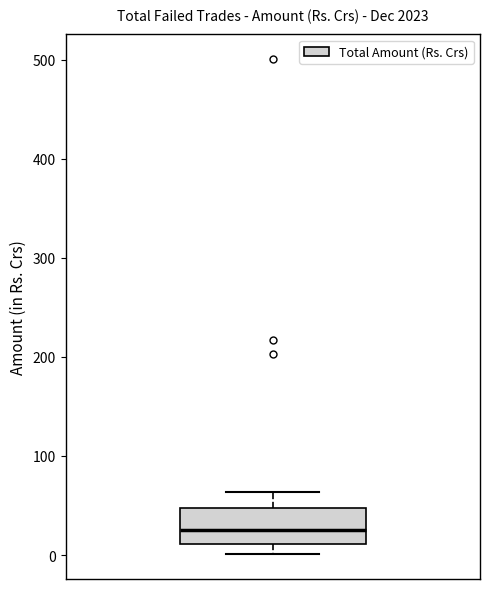

Where is the lower edge of the box on the y-axis? The values are not printed on the chart, so give them approximately, as read against the axis.

10